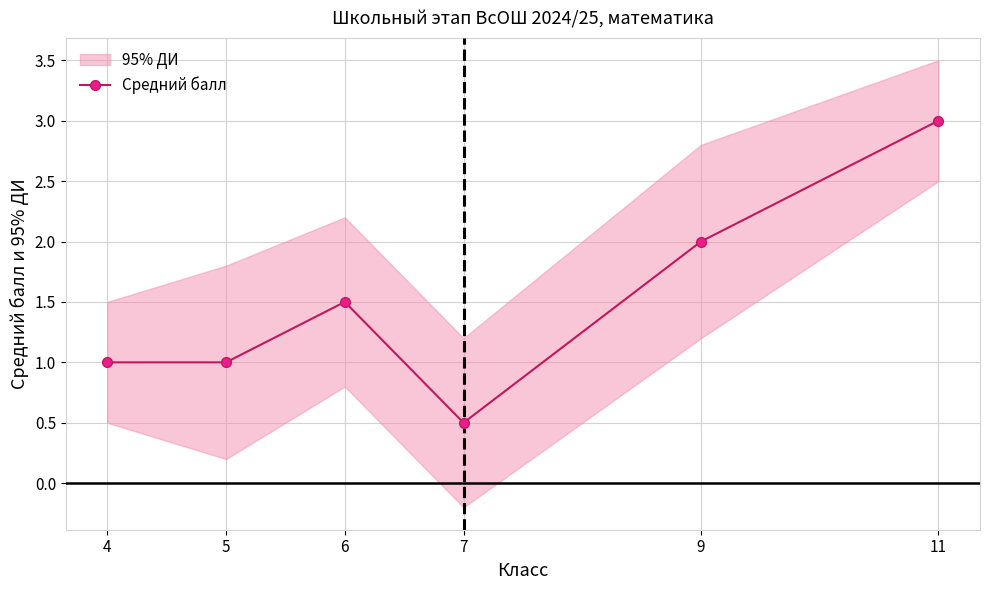

At which category does the chart reach its peak across all series?

11